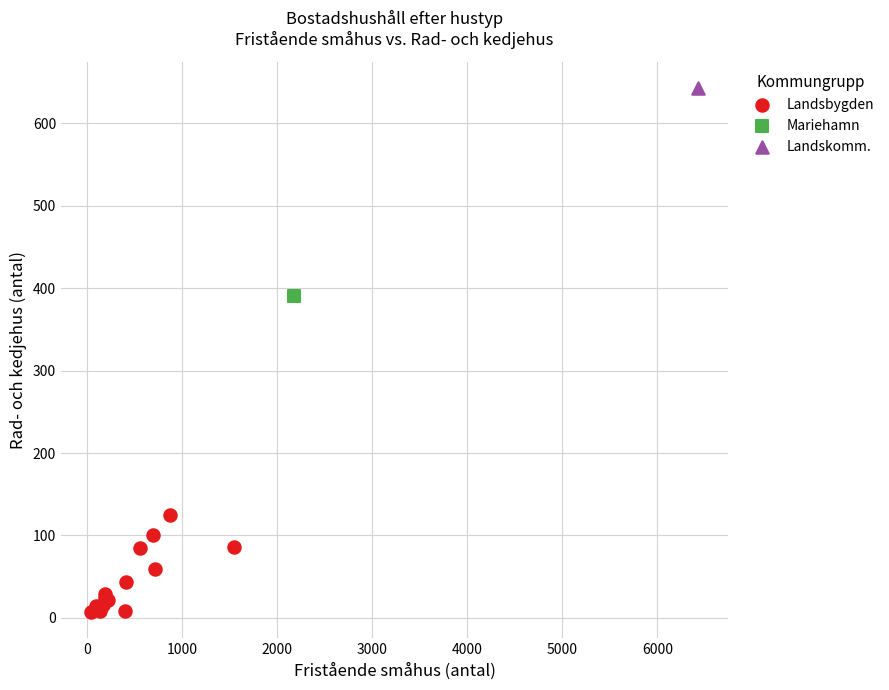

What are all the series names shown in the legend?

Landsbygden, Mariehamn, Landskomm.